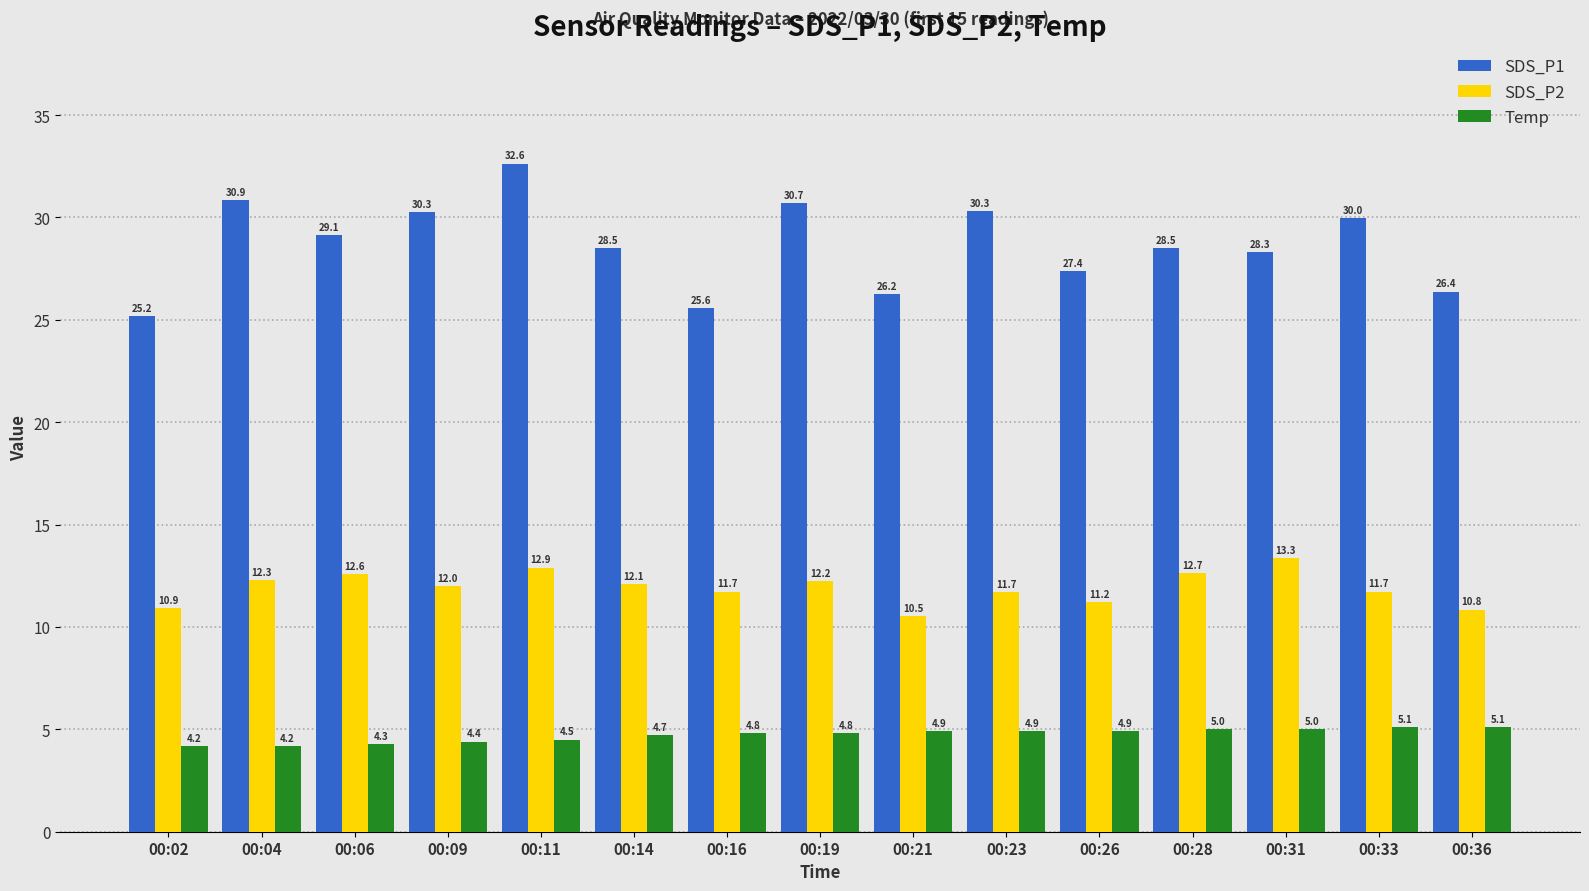

What is the smallest value displayed?

4.2